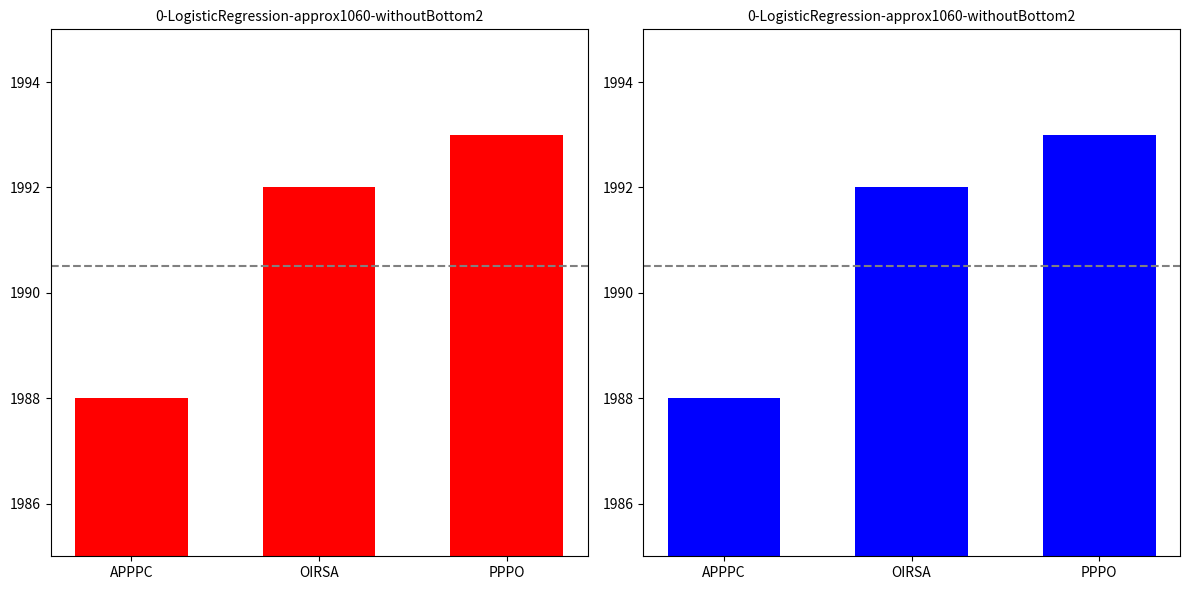

The chart shows a value of 1015 at APPPC. True or false?

False